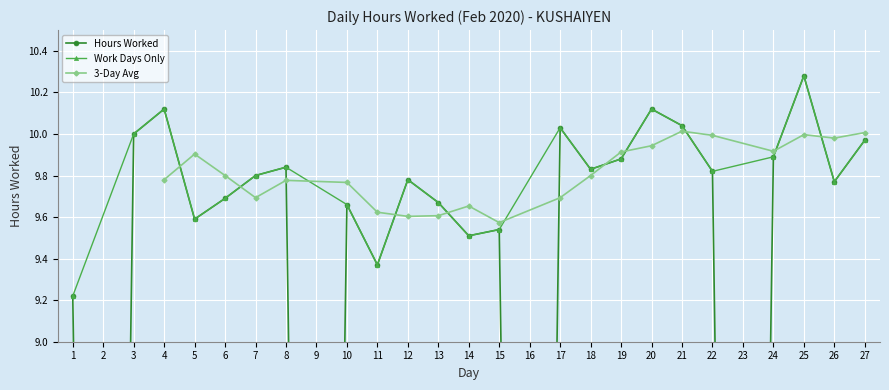

At which label does the data first exceed 9?

1